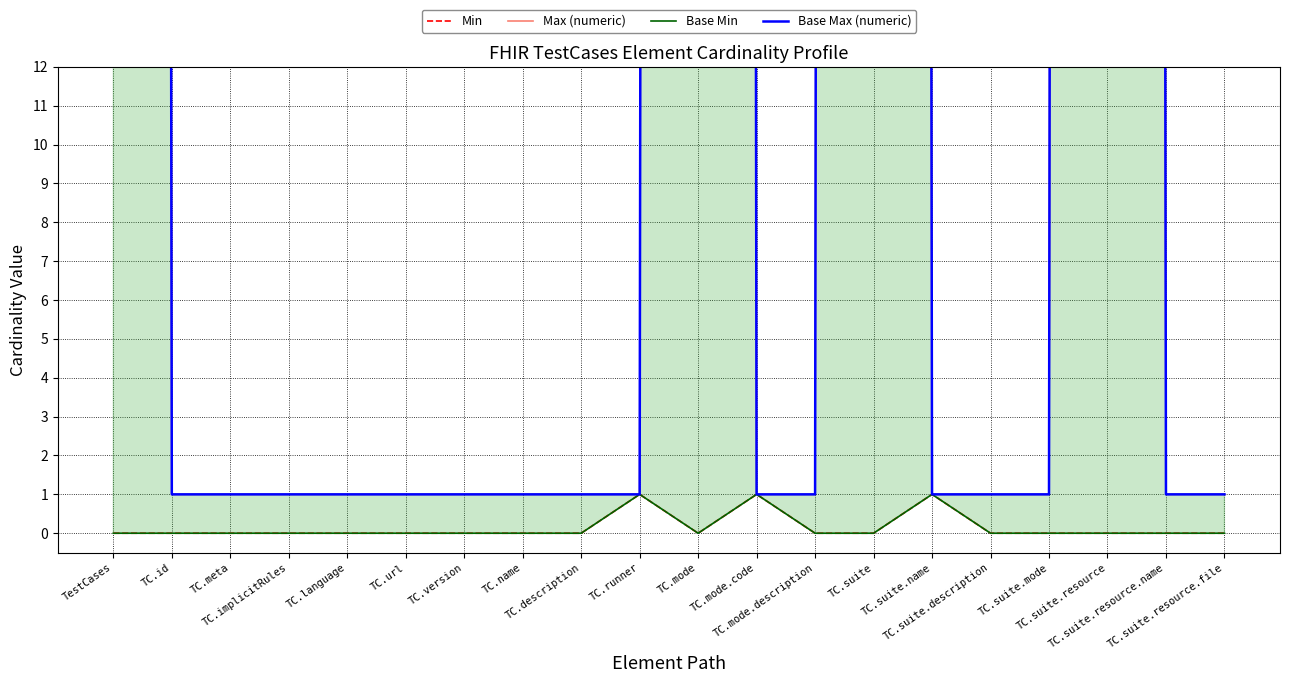

How many Base Min values are between 0 and 1?

20